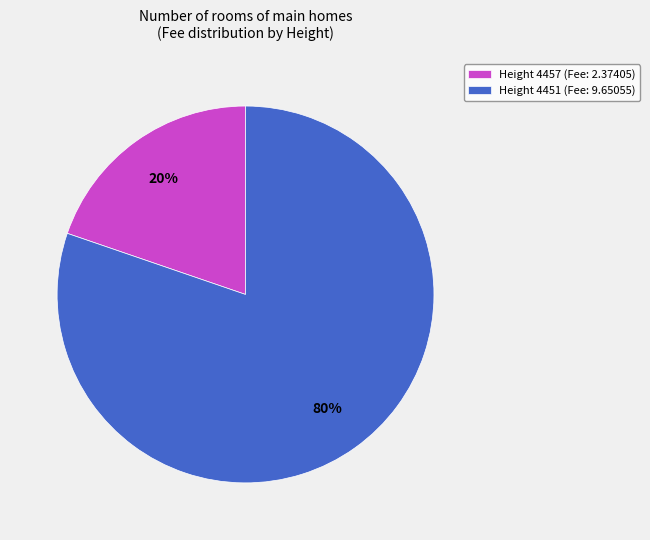

How many slices are in this pie chart?

2